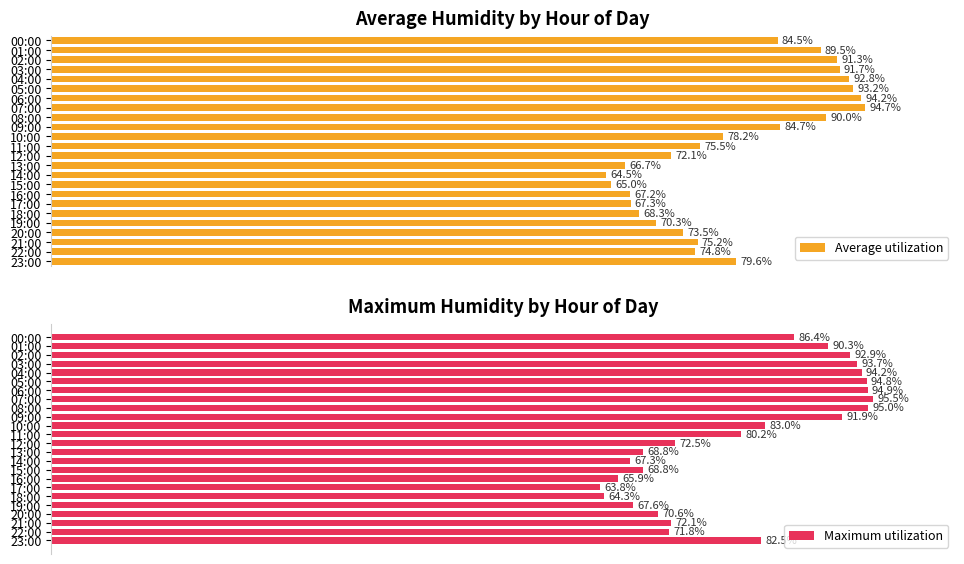

Which series has the largest total across all categories?

Maximum utilization